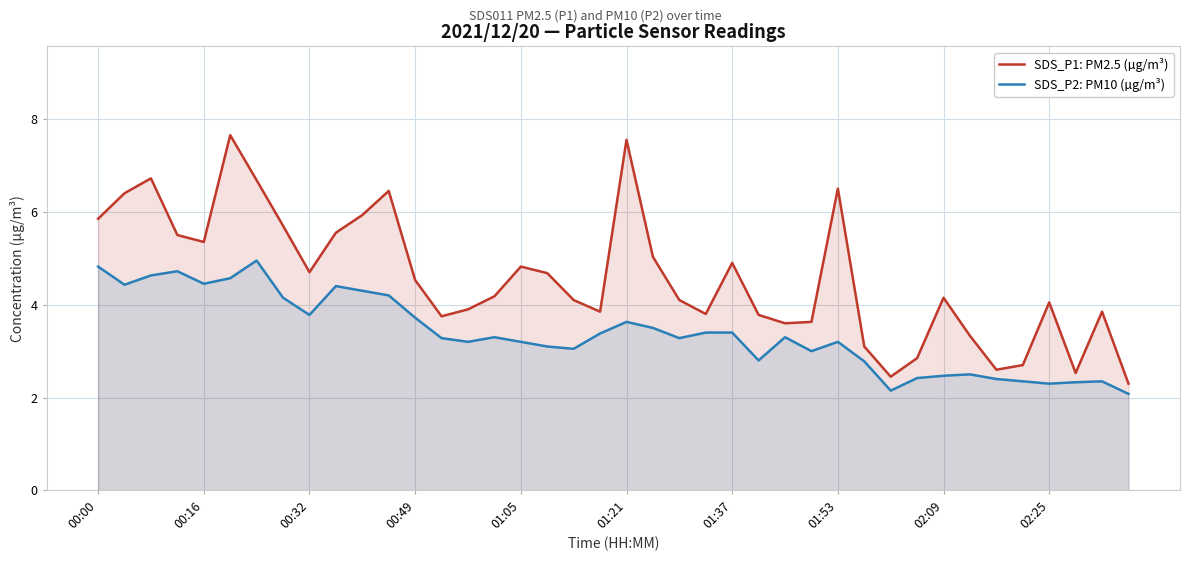

Which series has the largest total across all categories?

SDS_P1: PM2.5 (µg/m³)